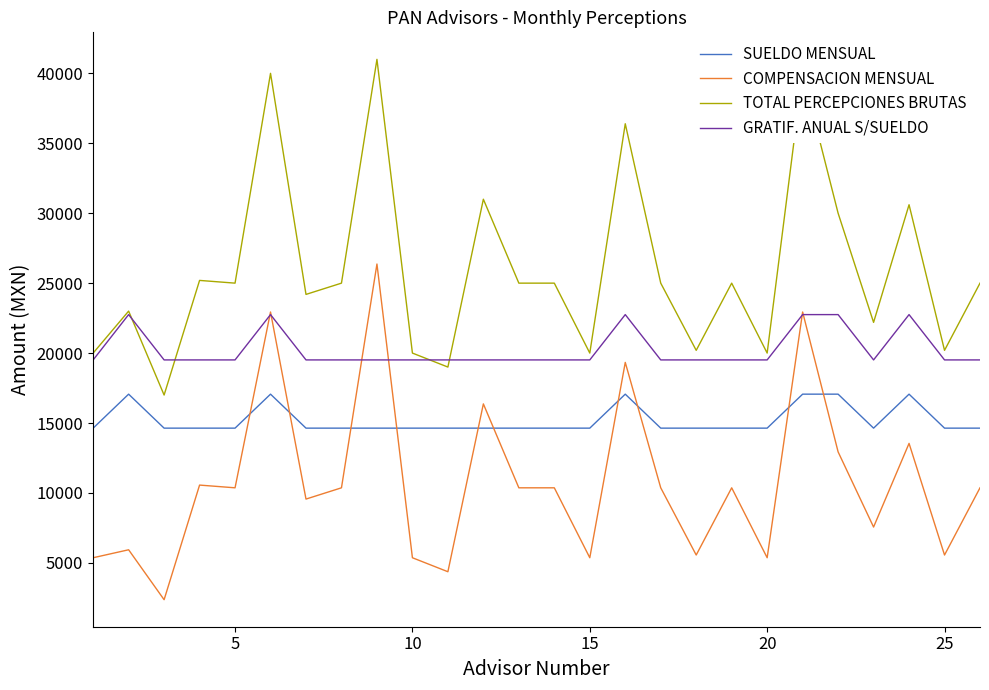

Which series has the largest total across all categories?

TOTAL PERCEPCIONES BRUTAS